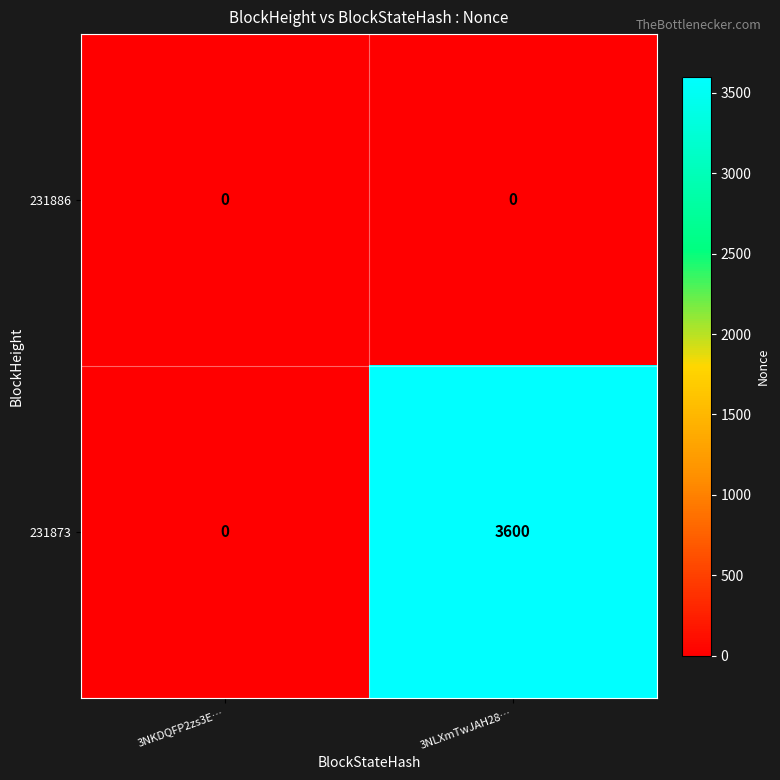

What is the approximate value of 231873 at 3NLXmTwJAH28…?

3600